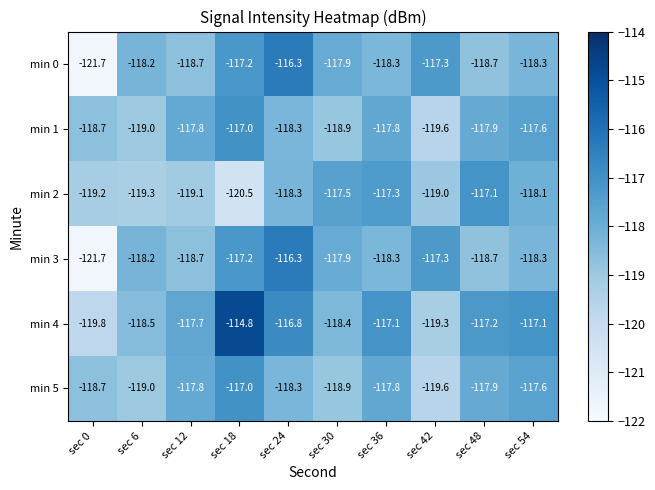

At which category does the chart reach its peak across all series?

sec 18